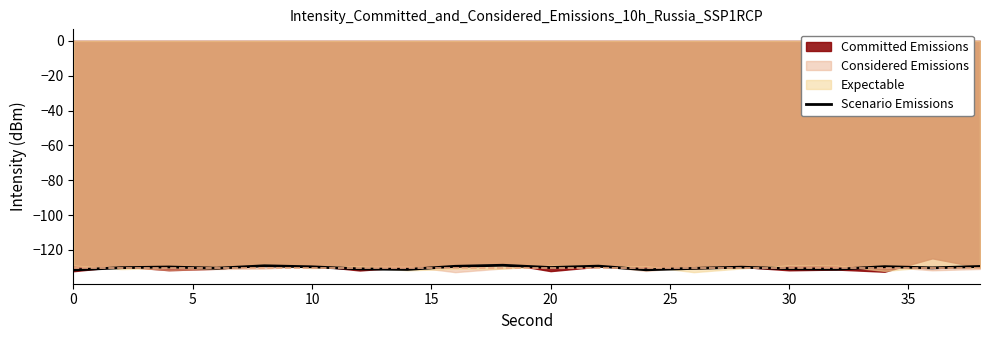

The value of Scenario Emissions at 20 is -40.1. True or false?

False